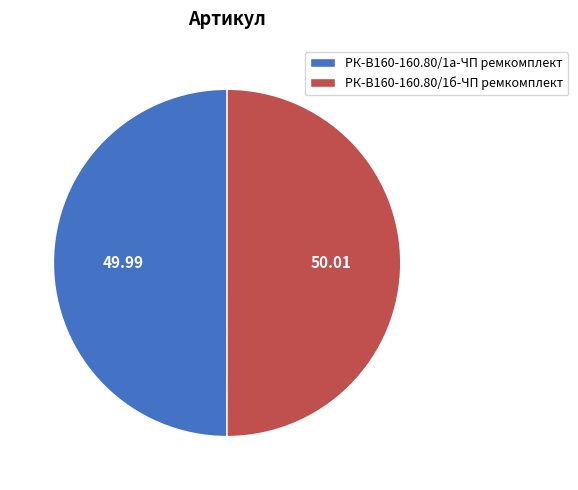

Combined, do РК-В160-160.80/1а-ЧП ремкомплект and РК-В160-160.80/1б-ЧП ремкомплект account for over 50%?

Yes